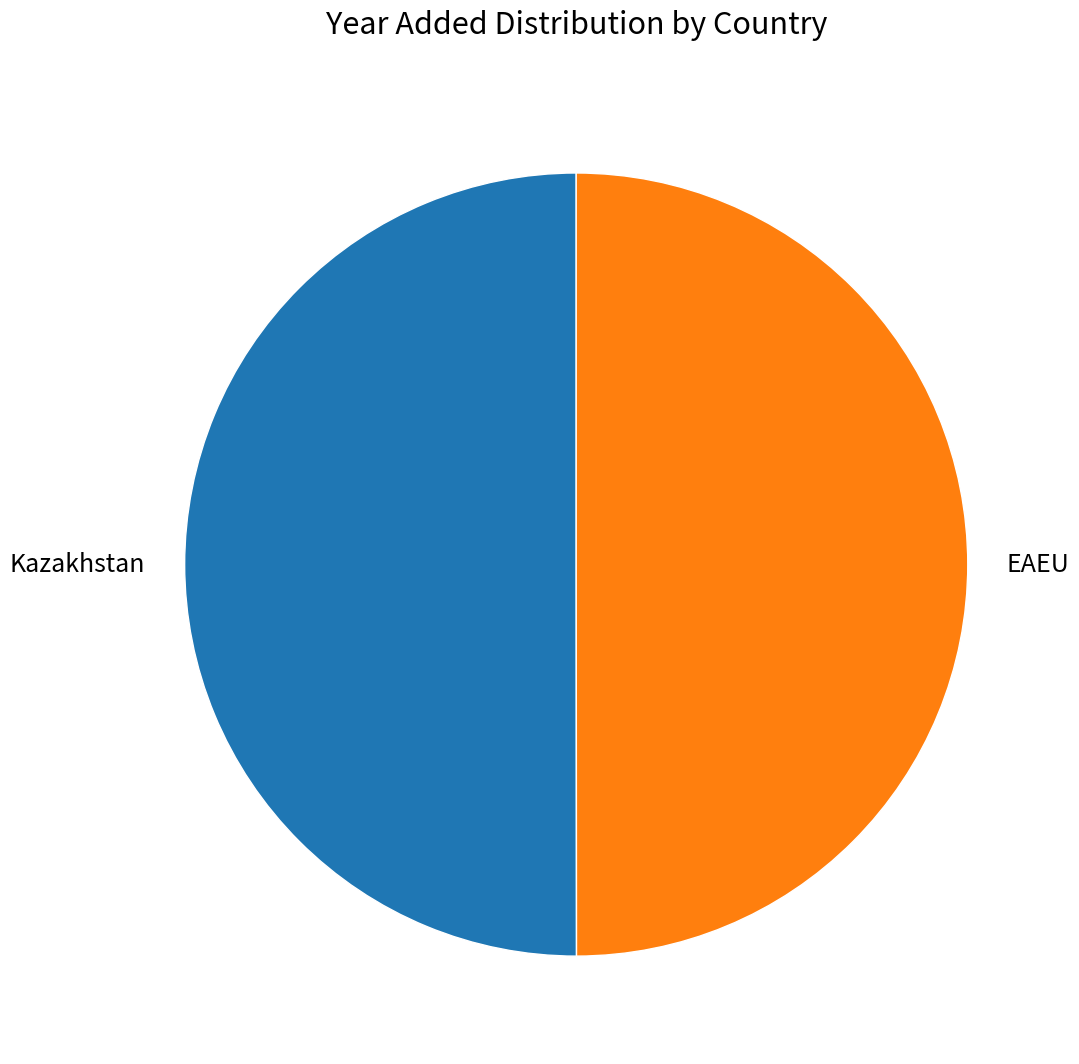

How many segments does this pie chart have?

2